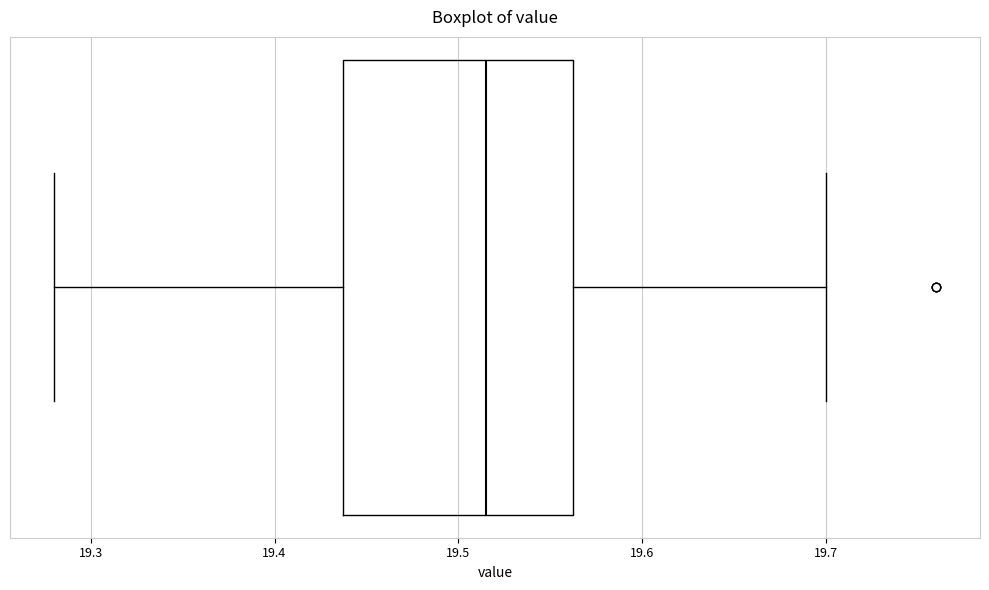

Read this box plot against the x-axis: the position of the median line, the range covered by the box, and the ends of both whiskers. The values are not printed on the chart, so give them approximately, as read against the axis.

median 19.52, box 19.44 to 19.56, whiskers 19.28 to 19.70